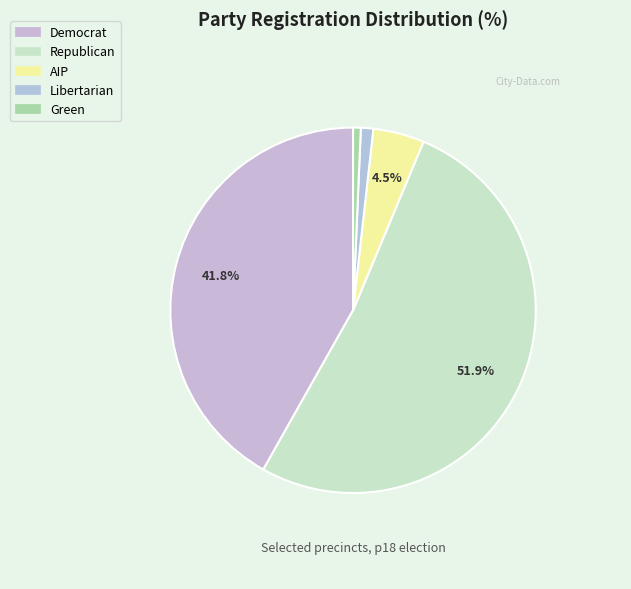

Count the number of slices in the pie.

5